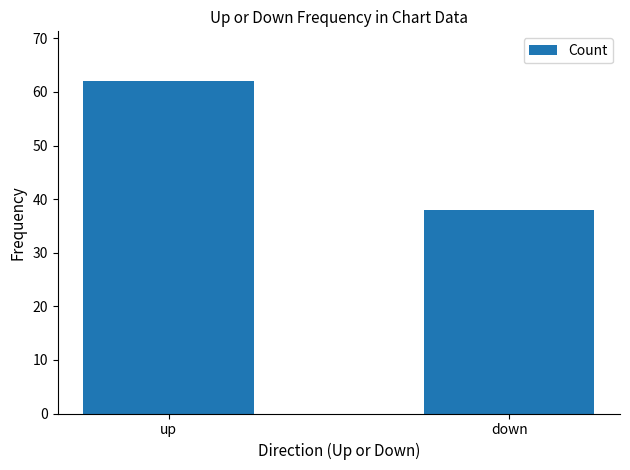

Are the bars horizontal?

No